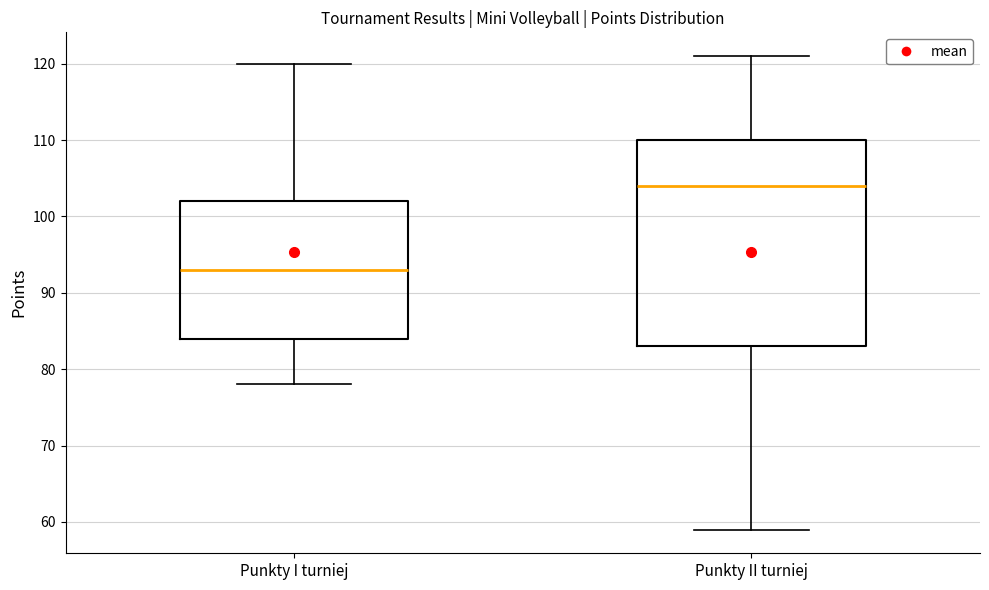

Where is the upper edge of the box for Punkty I turniej on the y-axis? The values are not printed on the chart, so give them approximately, as read against the axis.

102